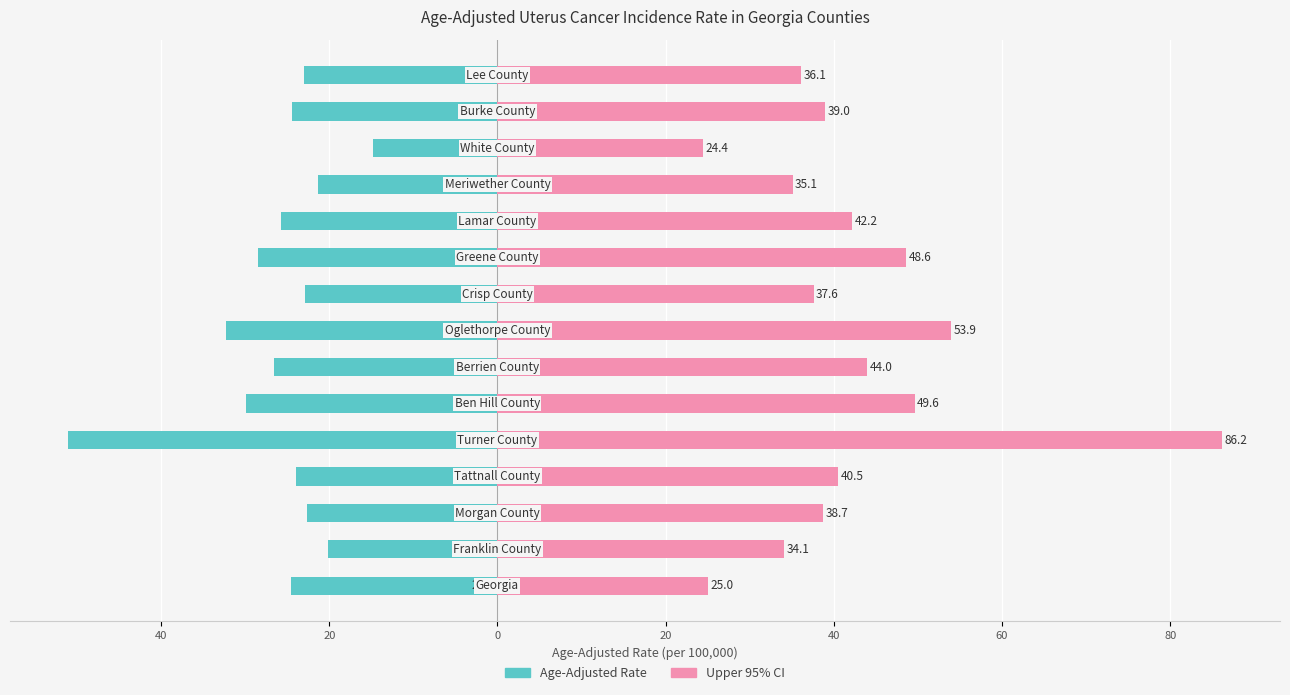

What is the maximum value shown in the chart?

86.2